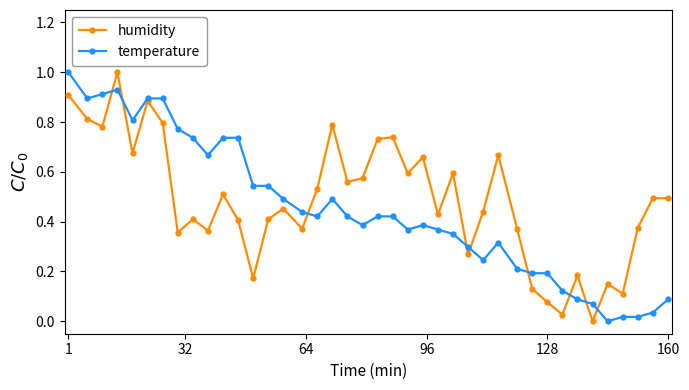

What is the difference between the maximum and minimum values in the humidity series?

1.0